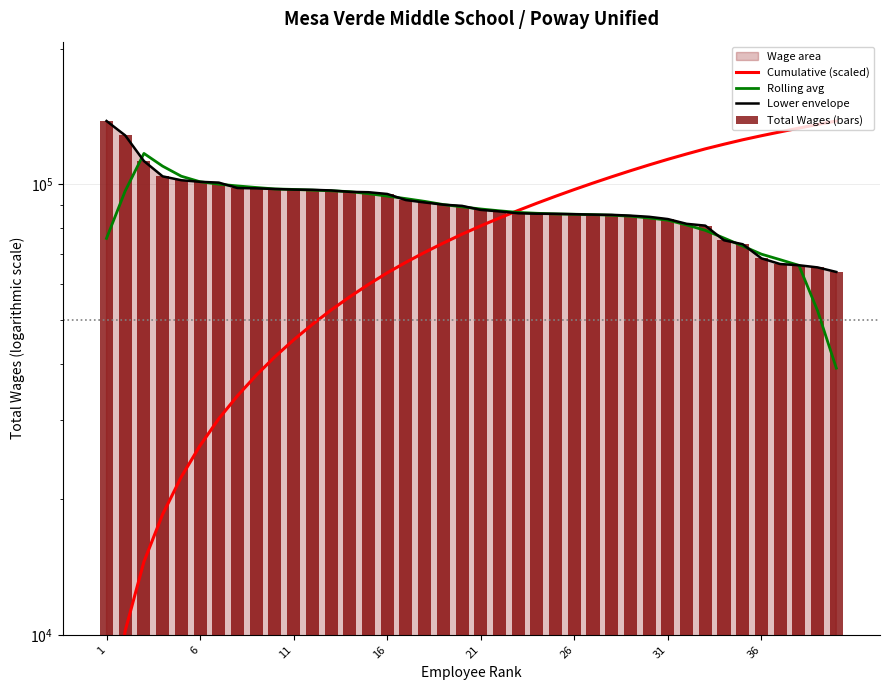

What is the minimum value for Cumulative (scaled)?

5295.9